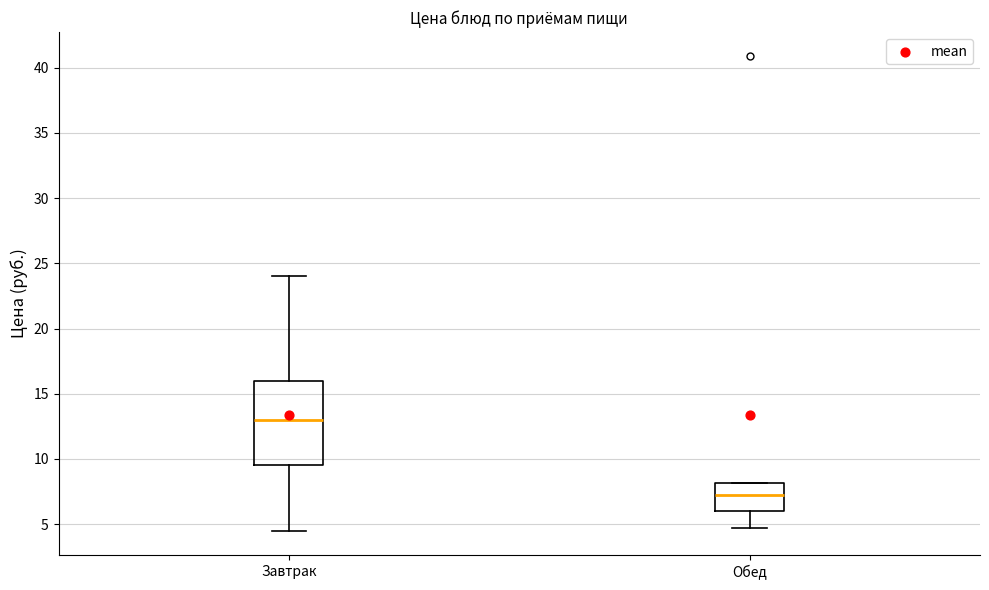

Where does the lower whisker of the box for Завтрак end on the y-axis? The values are not printed on the chart, so give them approximately, as read against the axis.

4.5